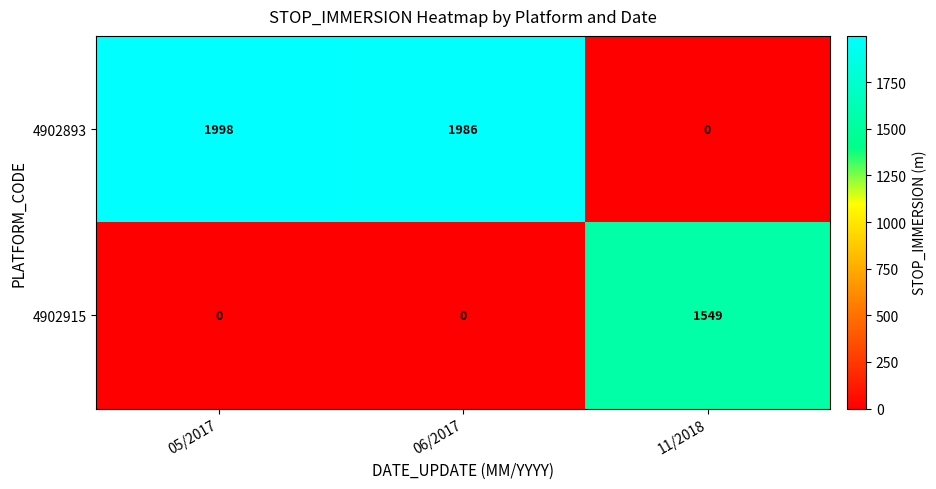

Reading left to right, transcribe all the data shown in this chart.

4902893: 1998	1986	0
4902915: 0	0	1549